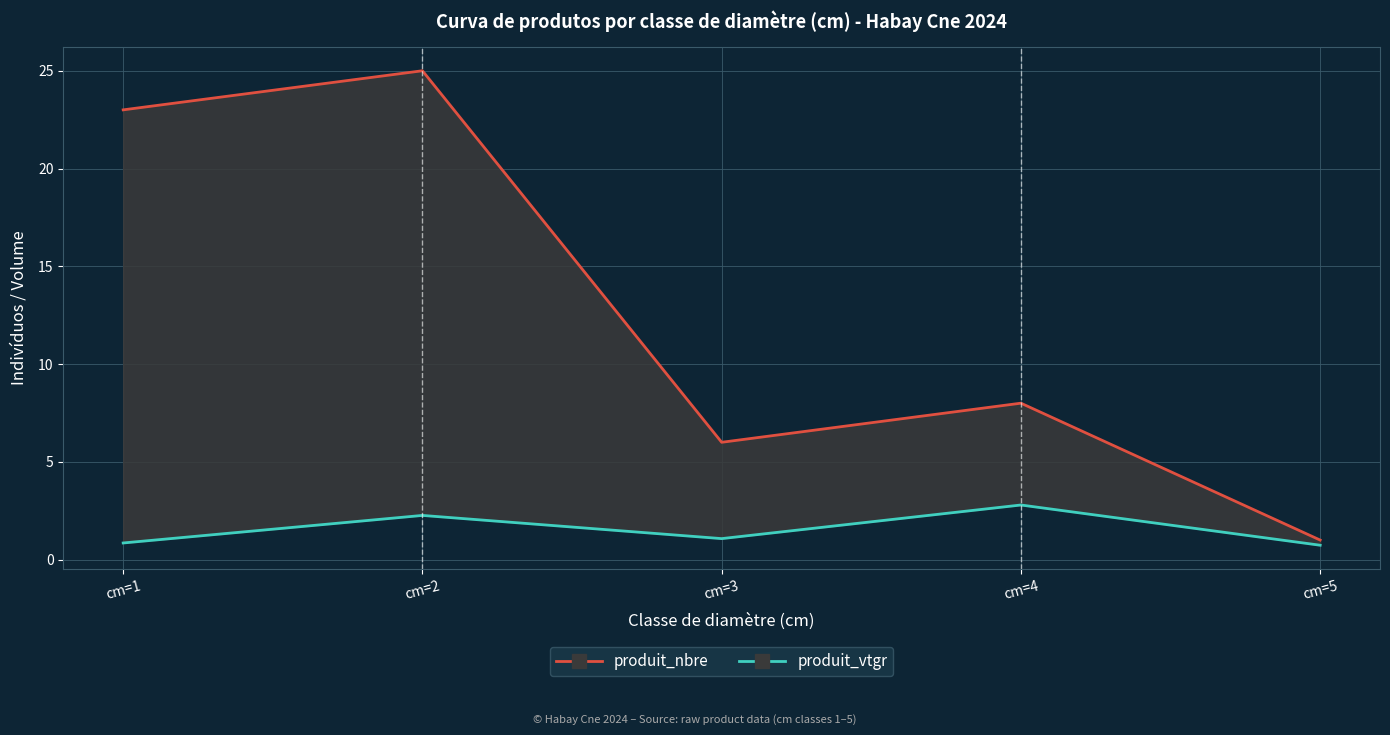

How many data points in produit_nbre are above 8?

2